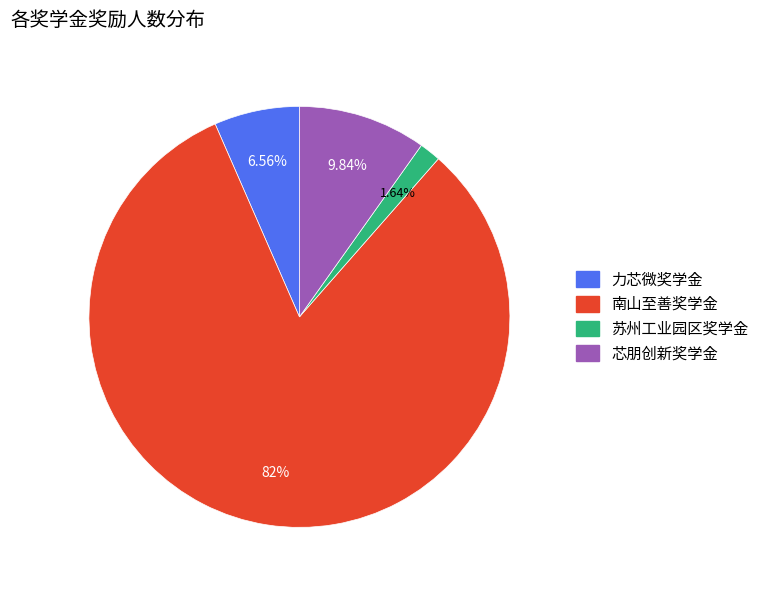

Is it true that 力芯微奖学金 is 16% of the pie?

False